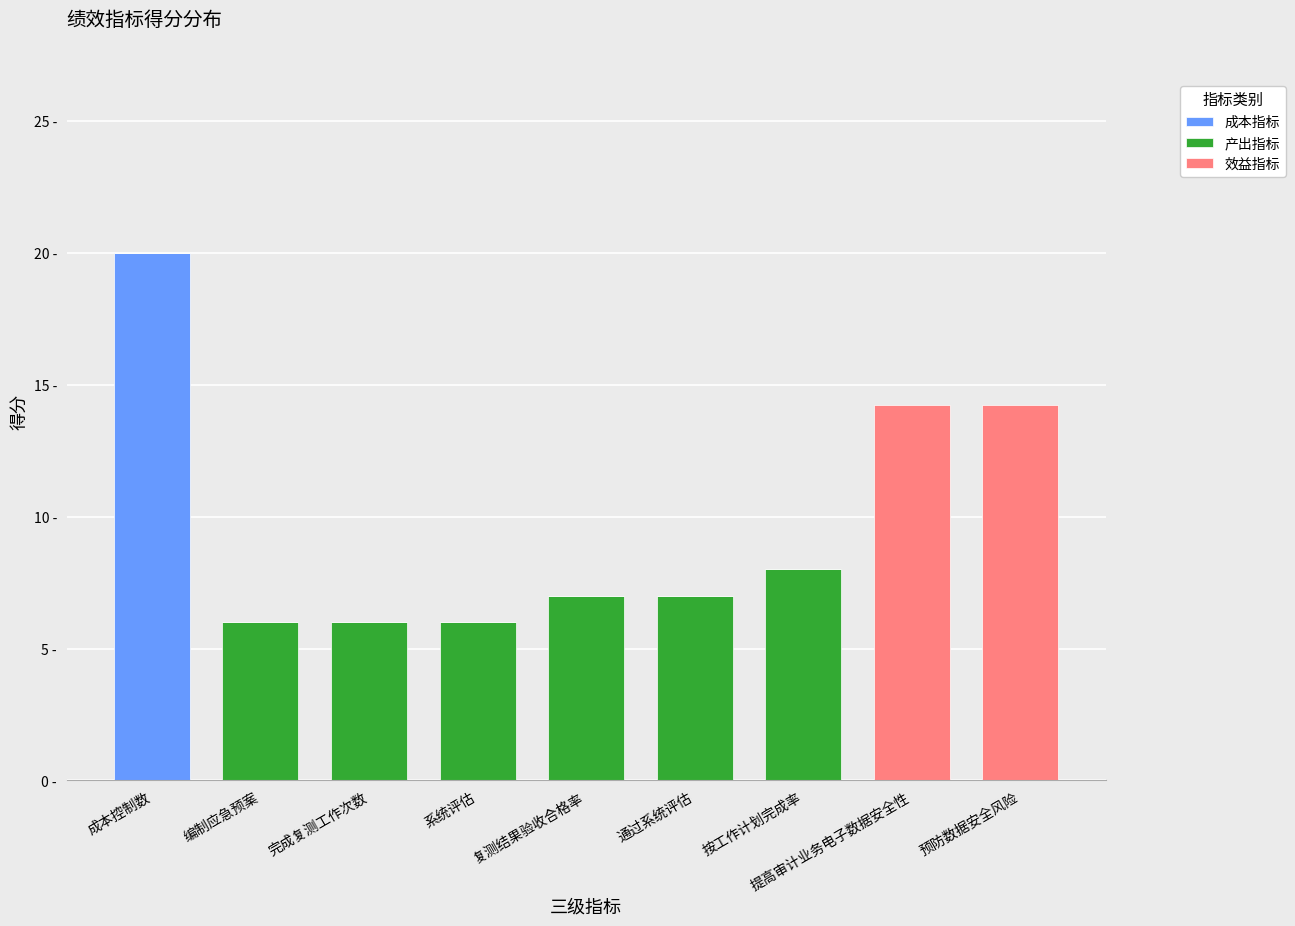

Which series changed the most between 系统评估 and 通过系统评估?

产出指标